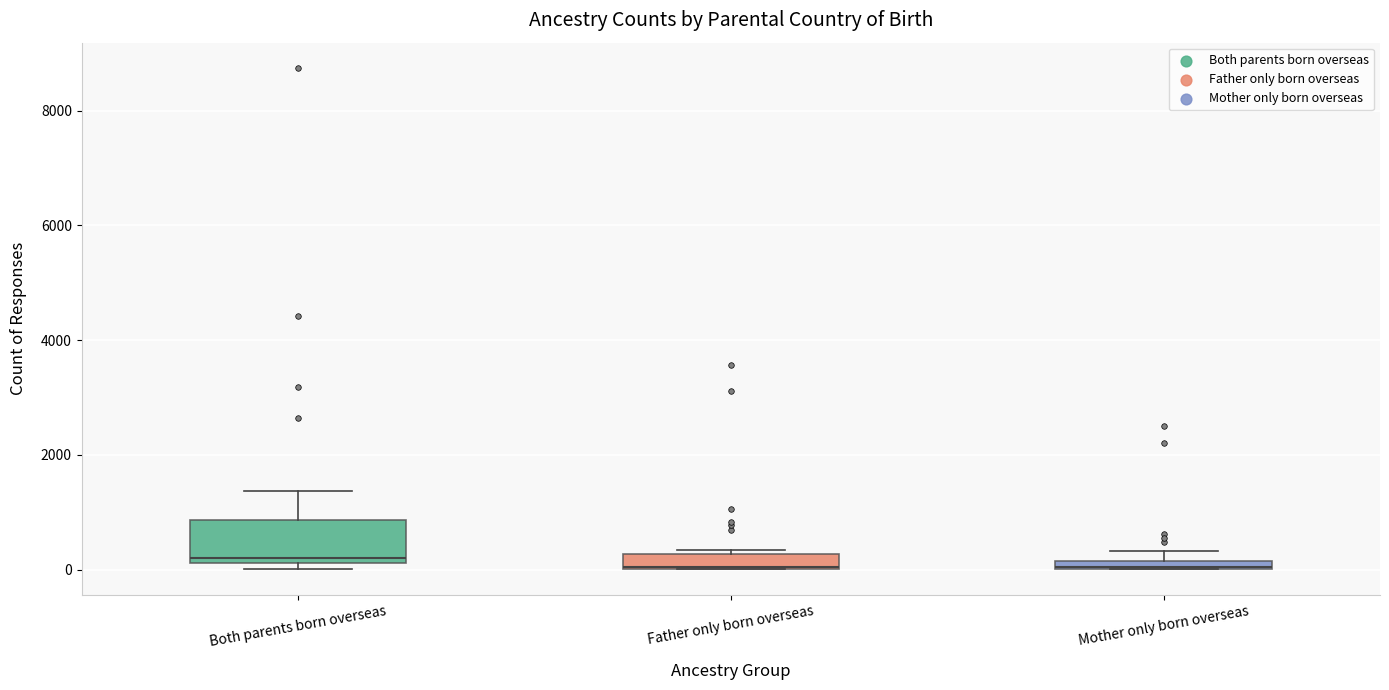

Where is the lower edge of the box for Father only born overseas on the y-axis? The values are not printed on the chart, so give them approximately, as read against the axis.

0